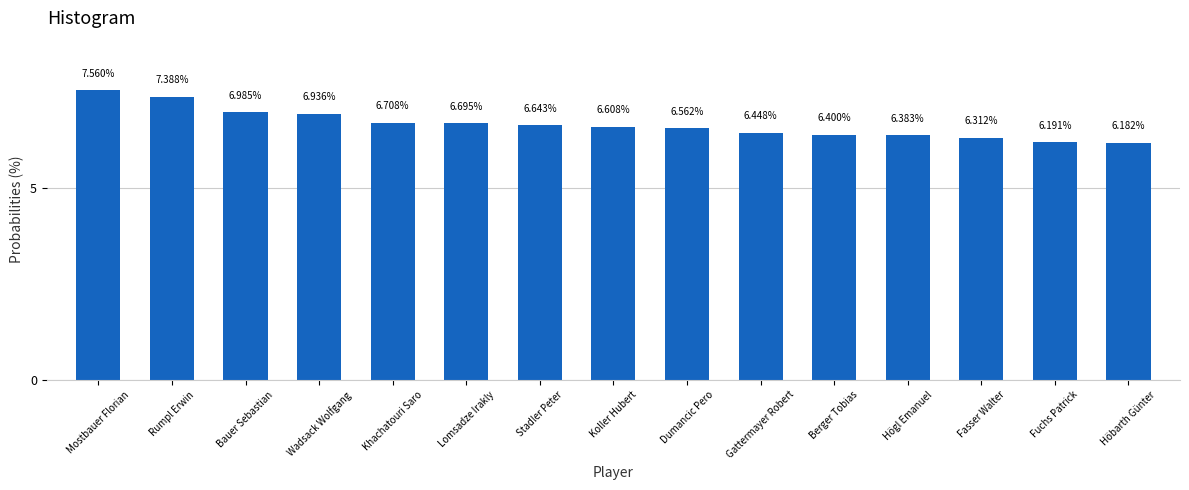

At which category does the chart reach its peak across all series?

Mostbauer Florian